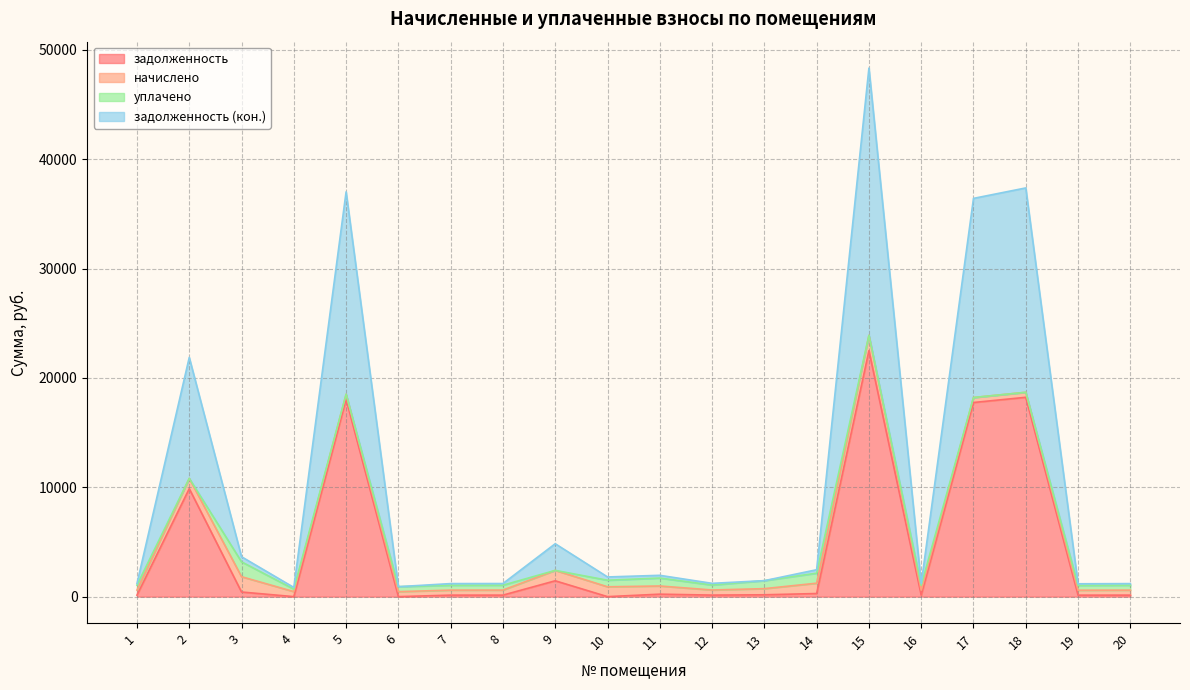

Which series has the largest range (max minus min)?

задолженность (кон.)